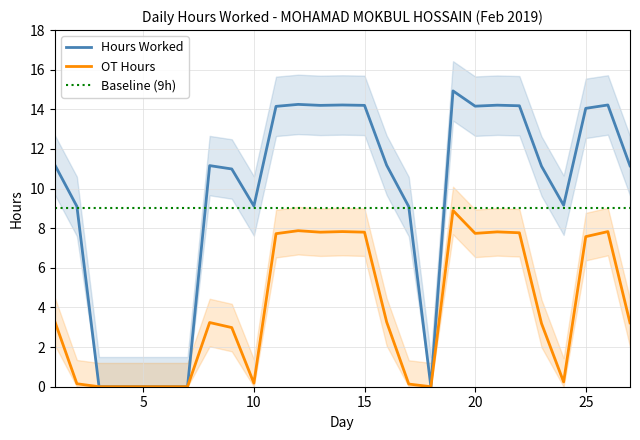

True or false: OT Hours and Hours Worked cross at least once.

False